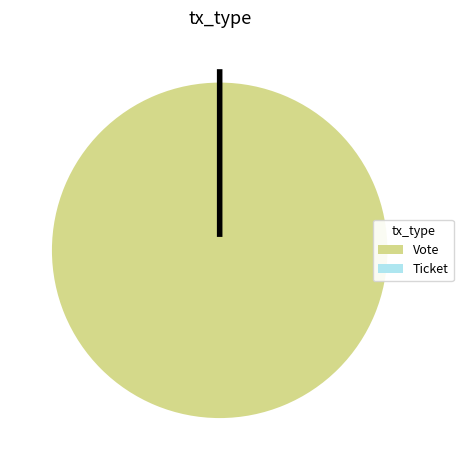

Combined, do Vote and Ticket account for over 50%?

Yes